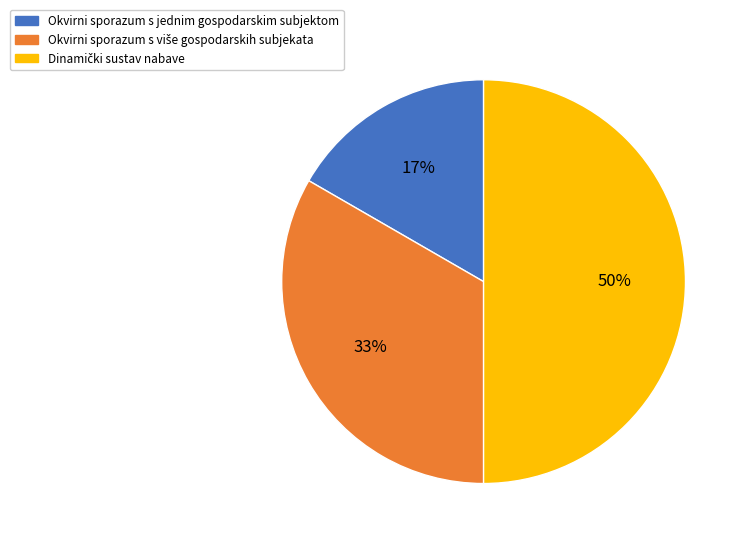

Count the number of slices in the pie.

3